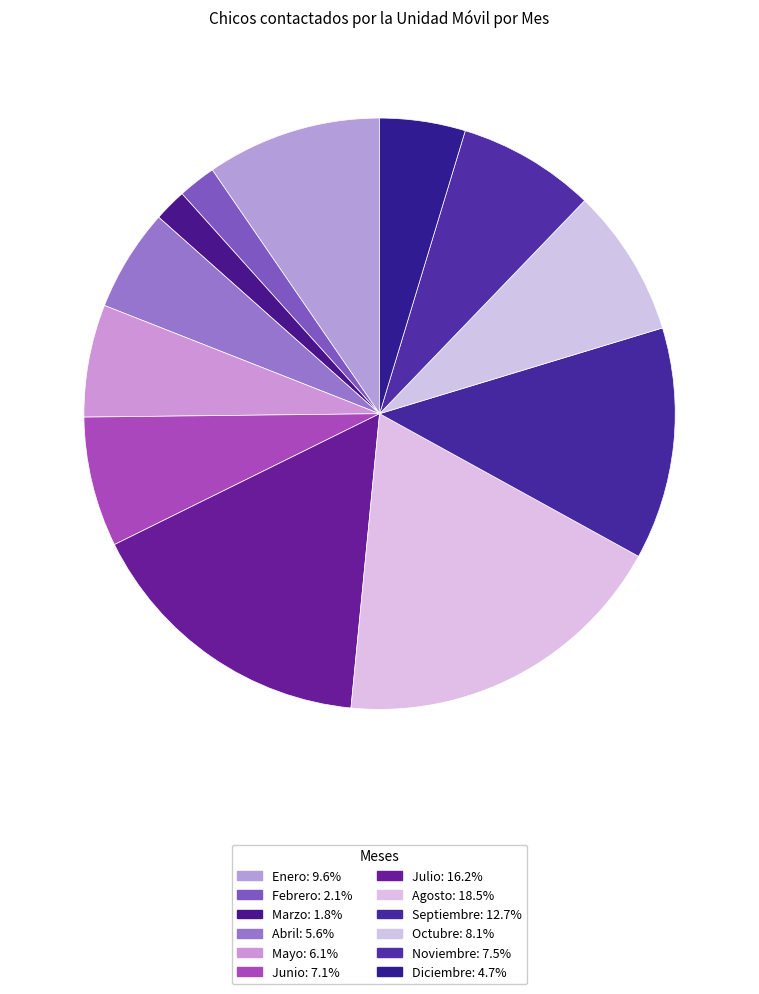

Combined, what portion of the pie is Mayo and Diciembre?

10.8%